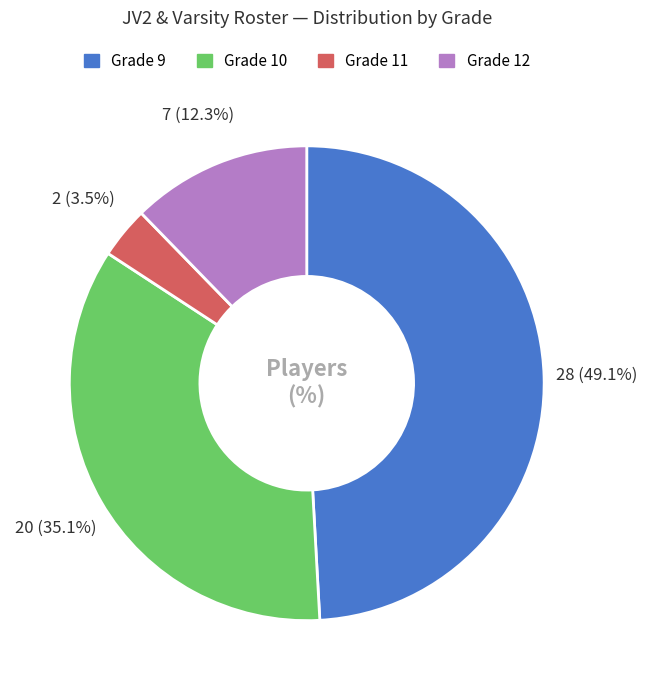

What is the total percentage of Grade 12 and Grade 11?

15.8%